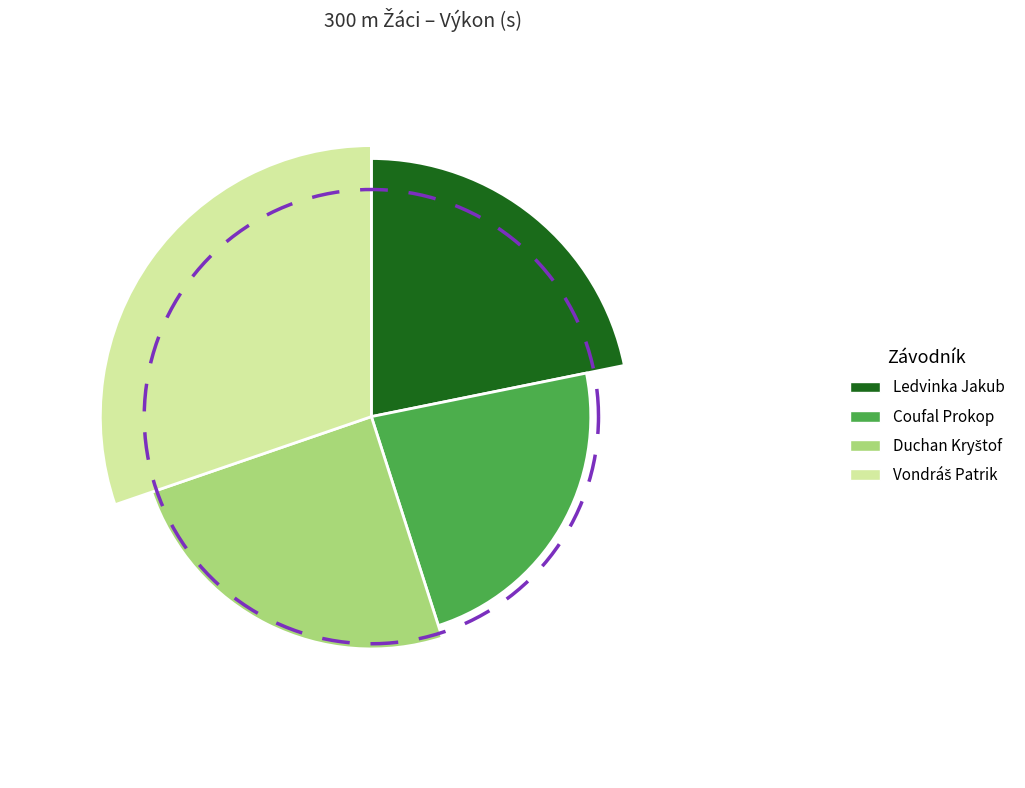

Rank the categories by value from lowest to highest.

Ledvinka Jakub, Coufal Prokop, Duchan Kryštof, Vondráš Patrik